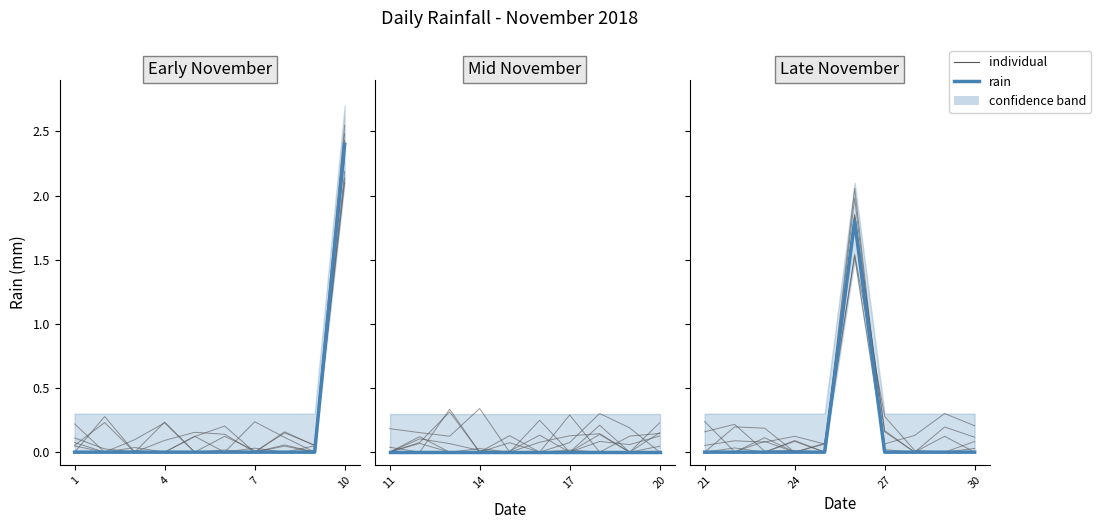

Is this an area chart (filled region under the line)?

No